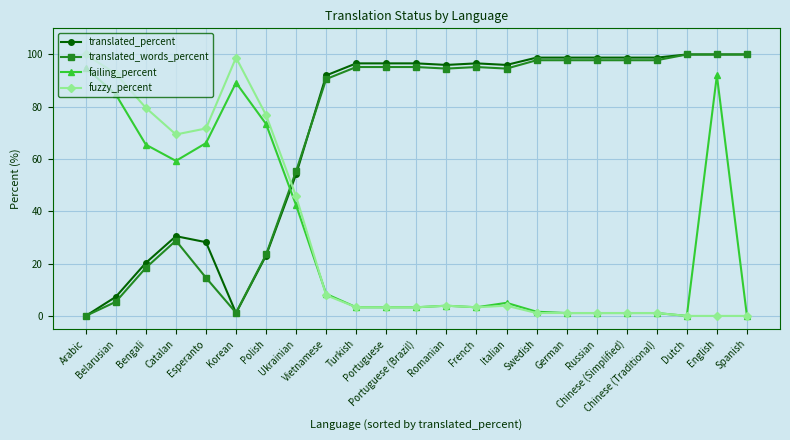

True or false: translated_percent has more than 0 points higher than both neighbors.

True